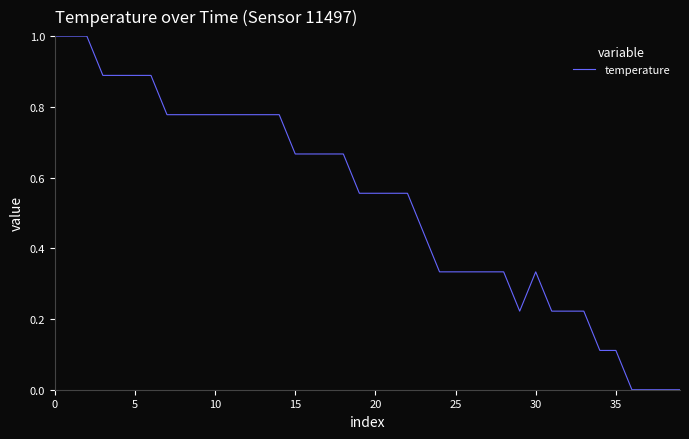

What is the maximum value shown in the chart?

1.0